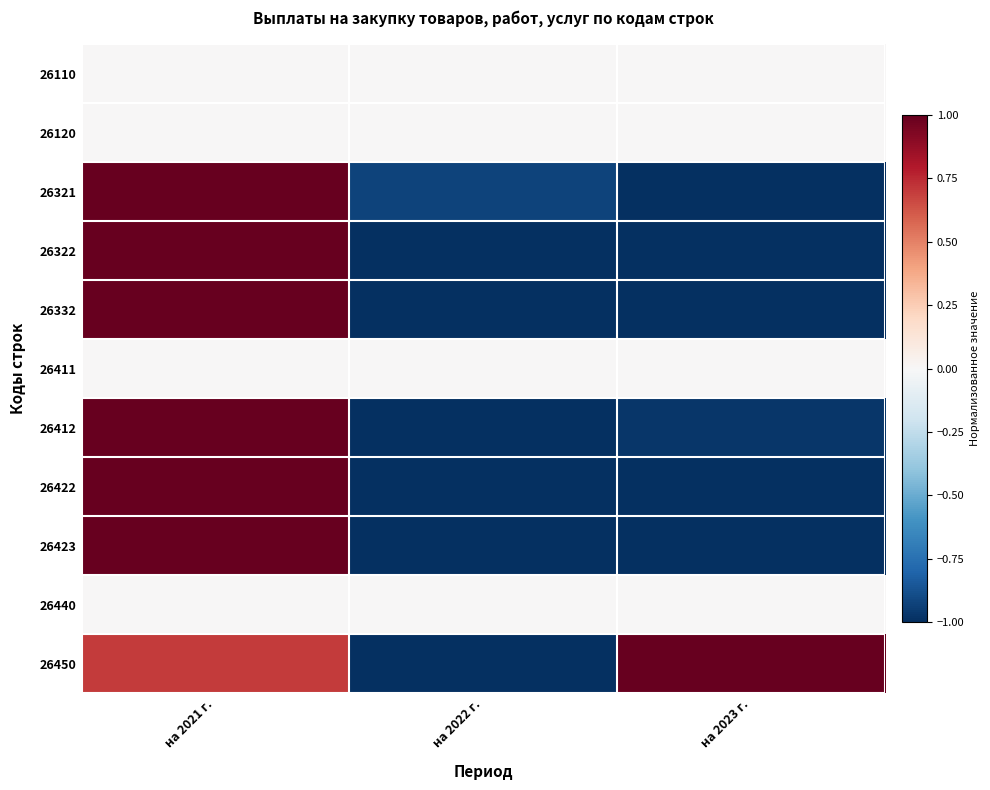

Reading left to right, transcribe all the data shown in this chart.

26110: на 2021 г.=0.0	на 2022 г.=0.0	на 2023 г.=0.0
26120: на 2021 г.=0.0	на 2022 г.=0.0	на 2023 г.=0.0
26321: на 2021 г.=1.0	на 2022 г.=-0.9	на 2023 г.=-1.0
26322: на 2021 г.=1.0	на 2022 г.=-1.0	на 2023 г.=-1.0
26332: на 2021 г.=1.0	на 2022 г.=-1.0	на 2023 г.=-1.0
26411: на 2021 г.=0.0	на 2022 г.=0.0	на 2023 г.=0.0
26412: на 2021 г.=1.0	на 2022 г.=-1.0	на 2023 г.=-1.0
26422: на 2021 г.=1.0	на 2022 г.=-1.0	на 2023 г.=-1.0
26423: на 2021 г.=1.0	на 2022 г.=-1.0	на 2023 г.=-1.0
26440: на 2021 г.=0.0	на 2022 г.=0.0	на 2023 г.=0.0
26450: на 2021 г.=0.7	на 2022 г.=-1.0	на 2023 г.=1.0